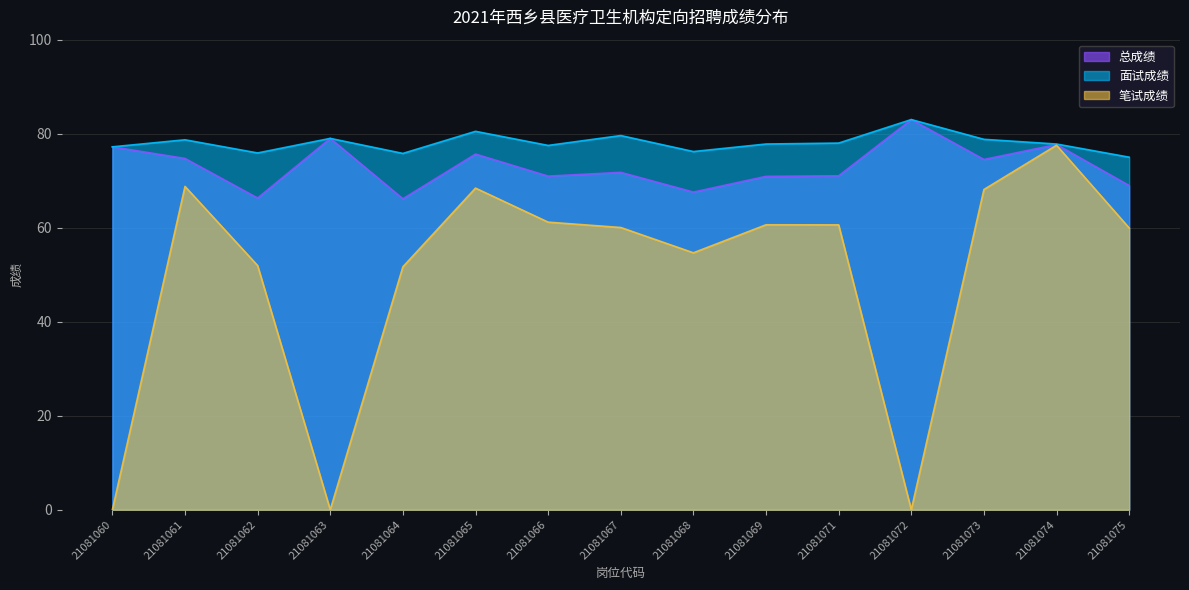

Count the number of categories in the chart.

15